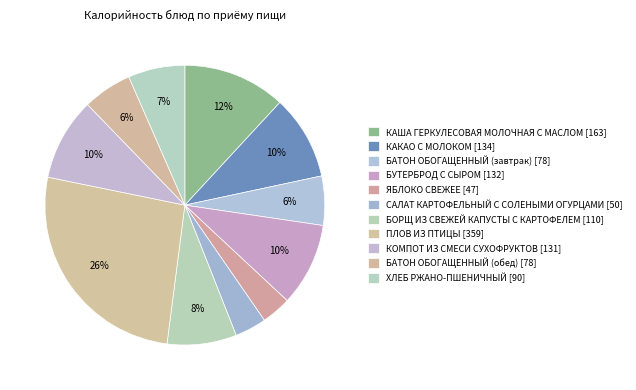

Which category has the biggest portion of the pie?

ПЛОВ ИЗ ПТИЦЫ